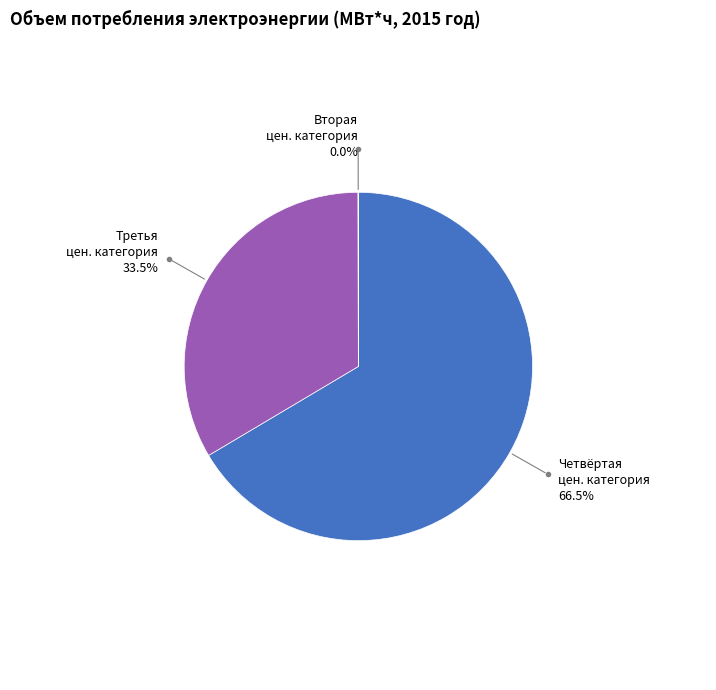

Is there any slice that represents more than half of the pie?

Yes